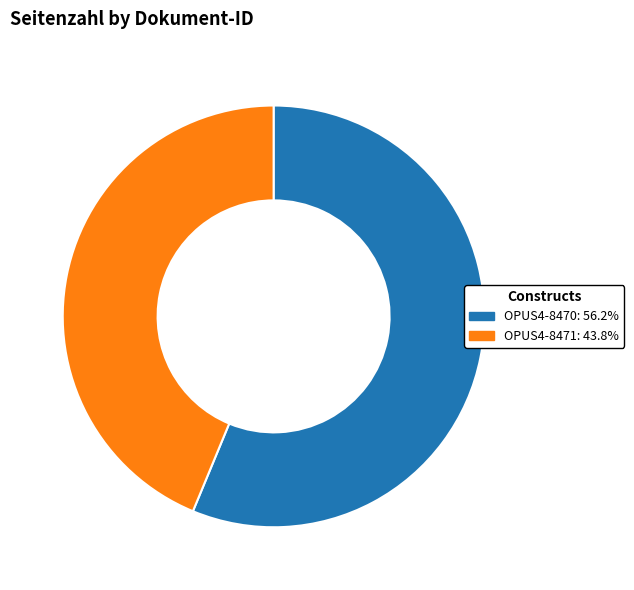

Combined, do OPUS4-8471: 43.8% and OPUS4-8470: 56.2% account for over 50%?

Yes